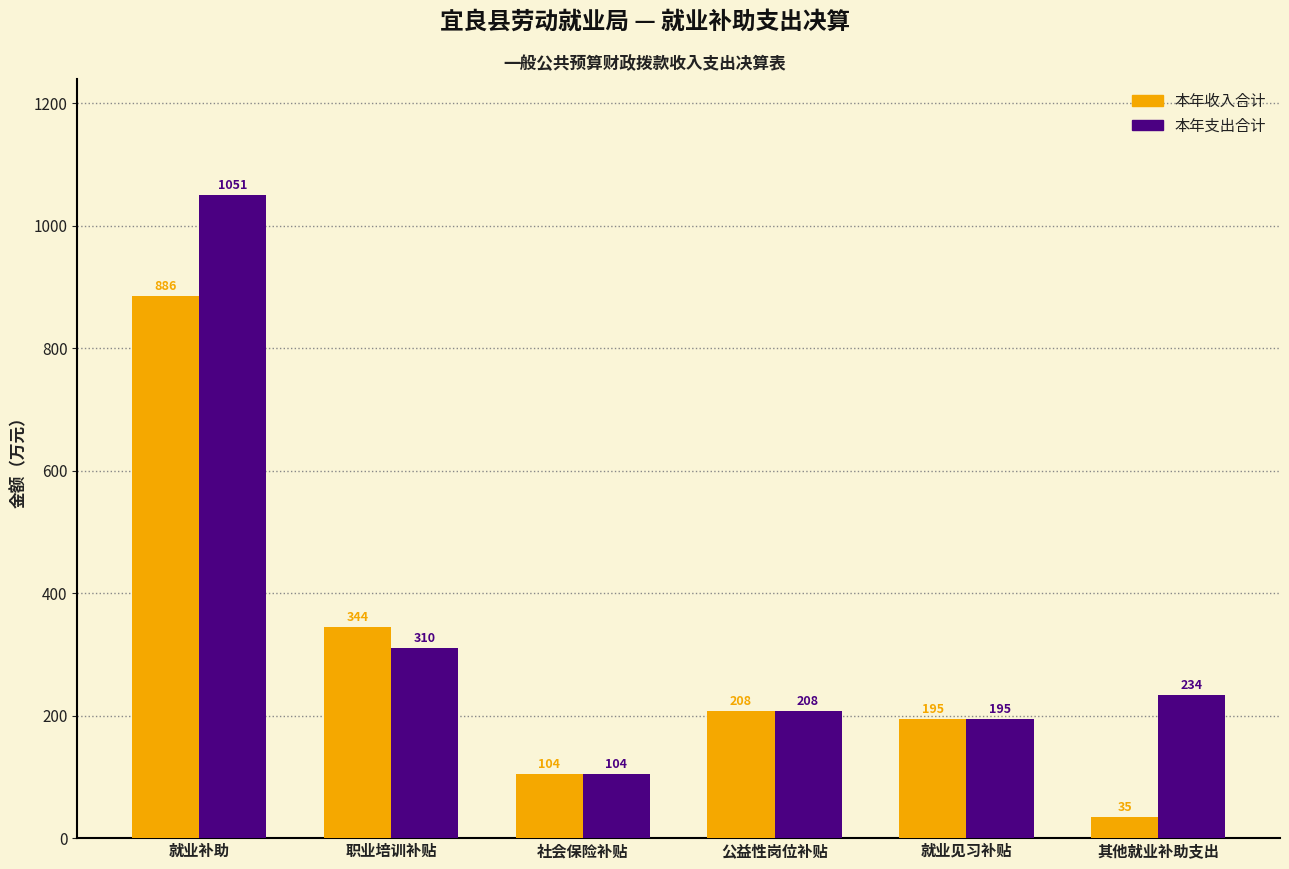

List the labels in order of 本年收入合计 value, smallest first.

其他就业补助支出, 社会保险补贴, 就业见习补贴, 公益性岗位补贴, 职业培训补贴, 就业补助